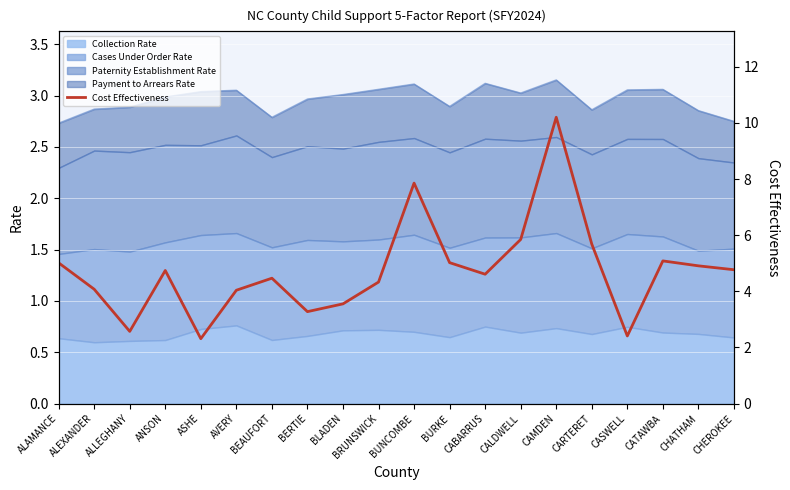

At which category does the chart reach its peak across all series?

CAMDEN